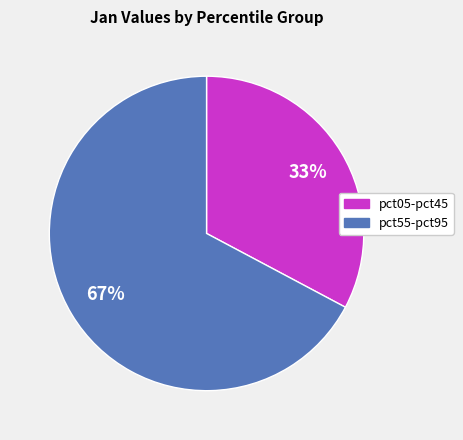

To the nearest percent, what is the average slice percentage?

50%